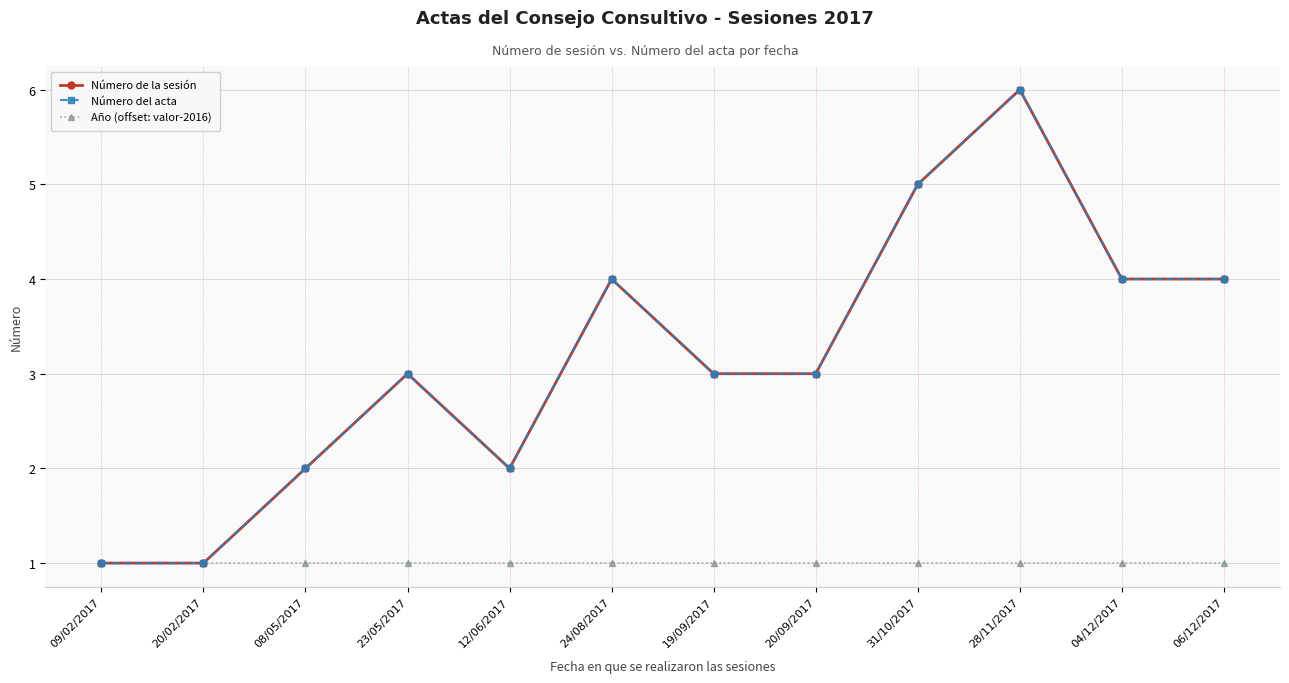

Which category has the lowest value in the Número del acta series?

09/02/2017